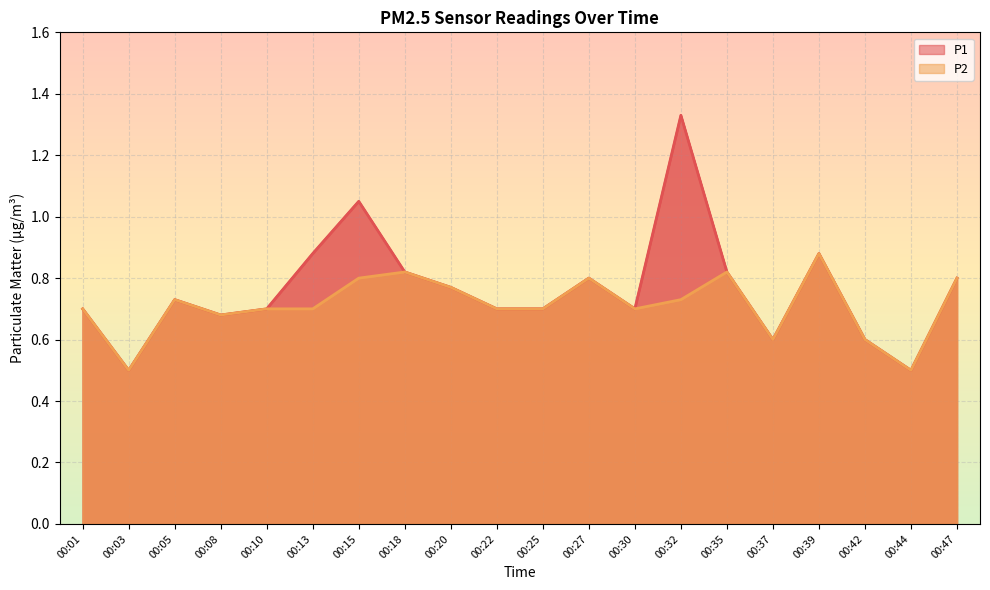

How many lines are shown in the chart?

2